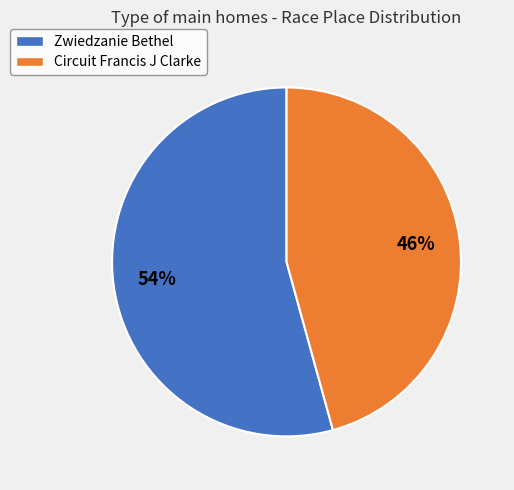

Is the sum of Circuit Francis J Clarke and Zwiedzanie Bethel greater than half?

Yes